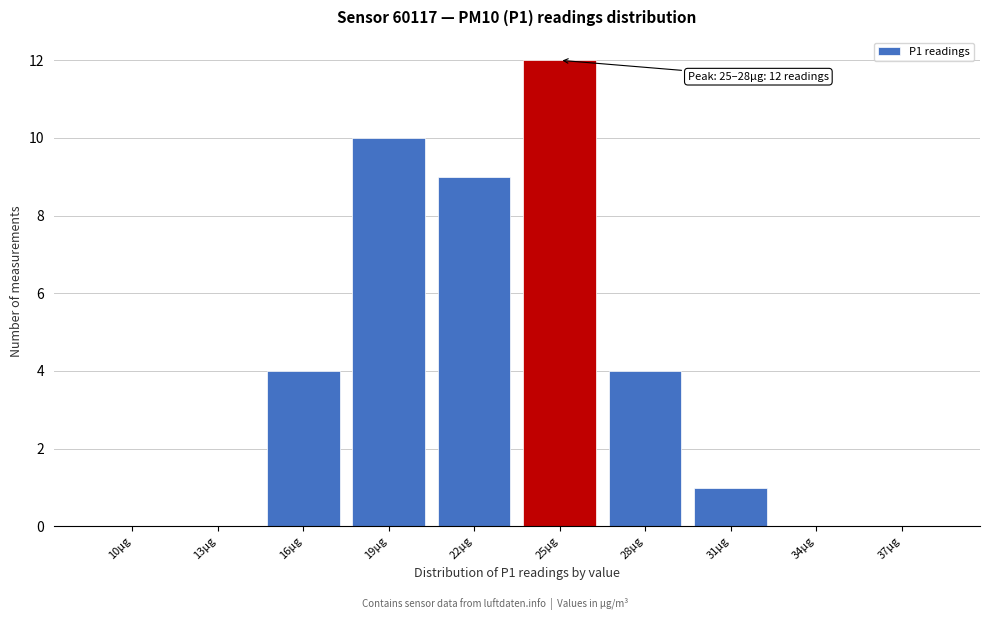

Reading left to right, what are all the values shown in this chart?

10µg=0	13µg=0	16µg=4	19µg=10	22µg=9	25µg=12	28µg=4	31µg=1	34µg=0	37µg=0